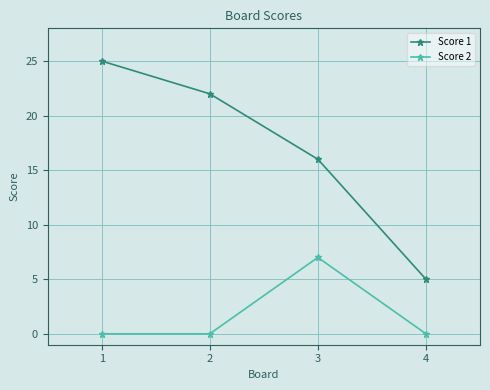

What is the value of the Score 1 point at the 4th from the left?

5